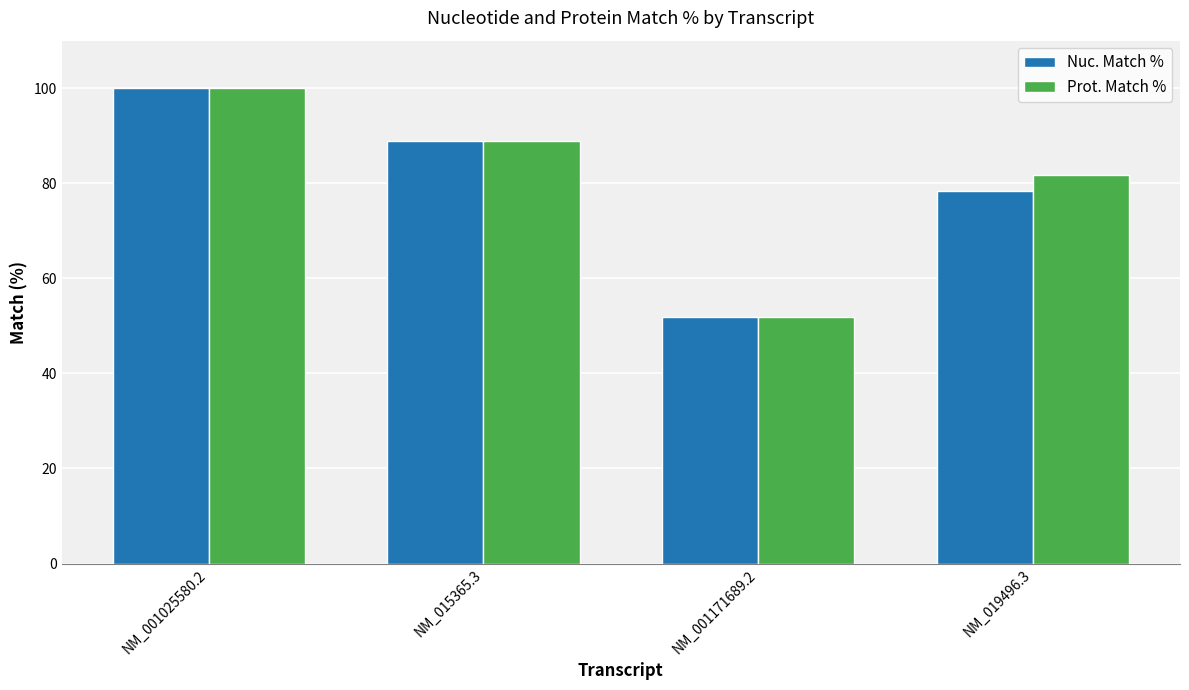

Which category has the highest value across all series?

NM_001025580.2